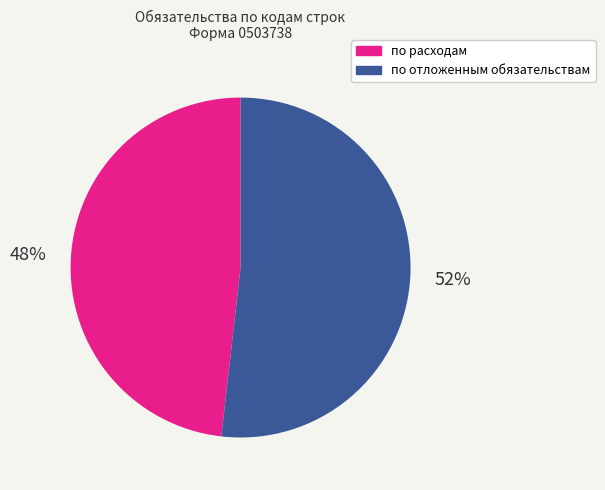

What is the ratio of the value at по отложенным обязательствам to the value at по расходам?

1.1